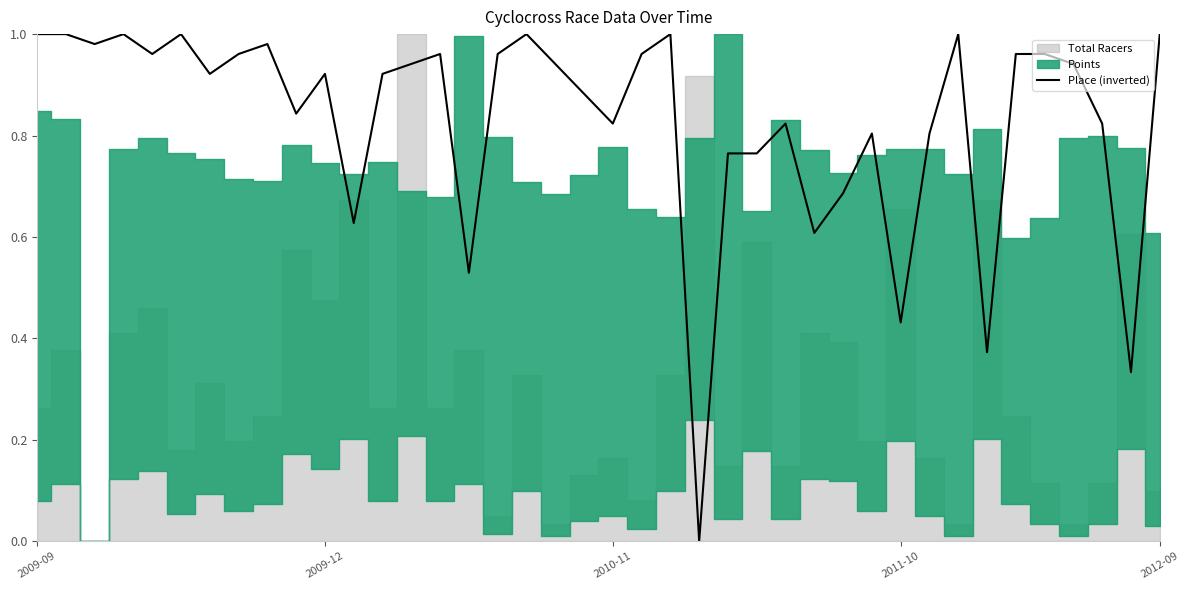

What is the average value?

0.8